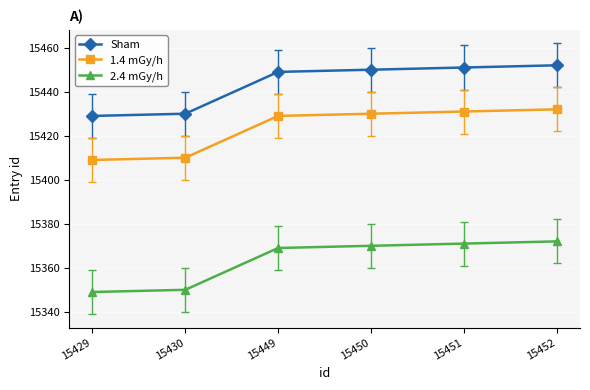

What is the value of the 2.4 mGy/h point at the 1st from the left?

15349